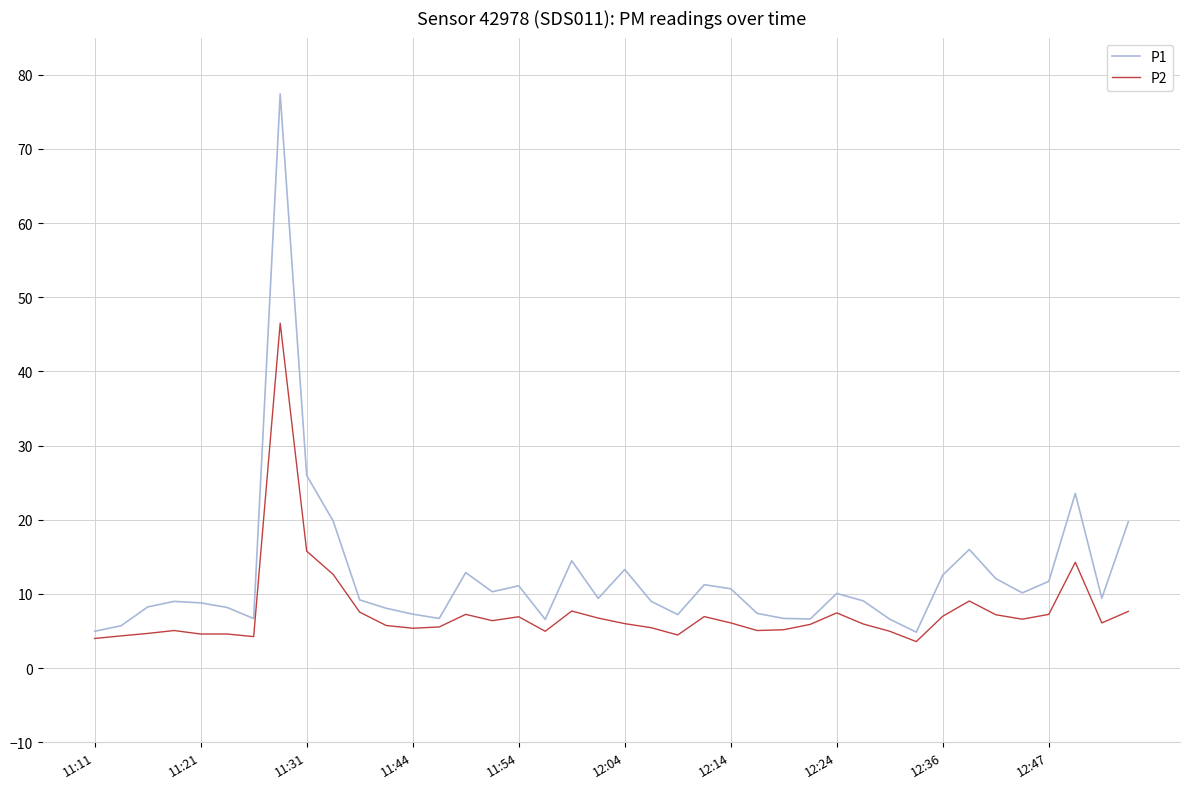

List the series in order of their overall mean, lowest first.

P2, P1